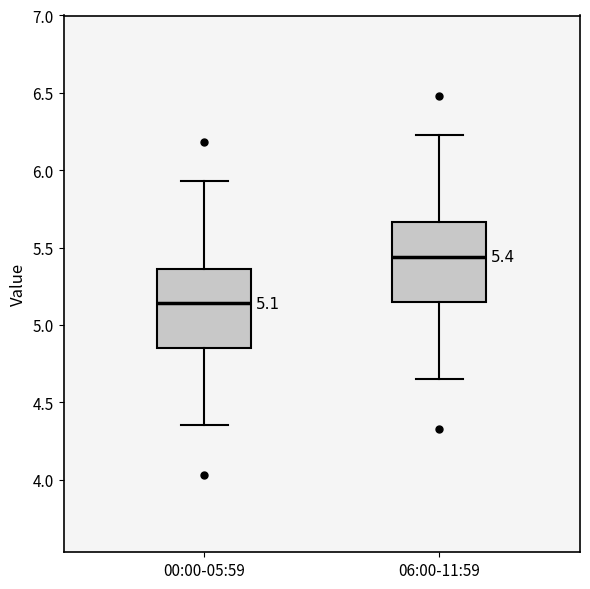

Which box has the lowest median line?

00:00-05:59